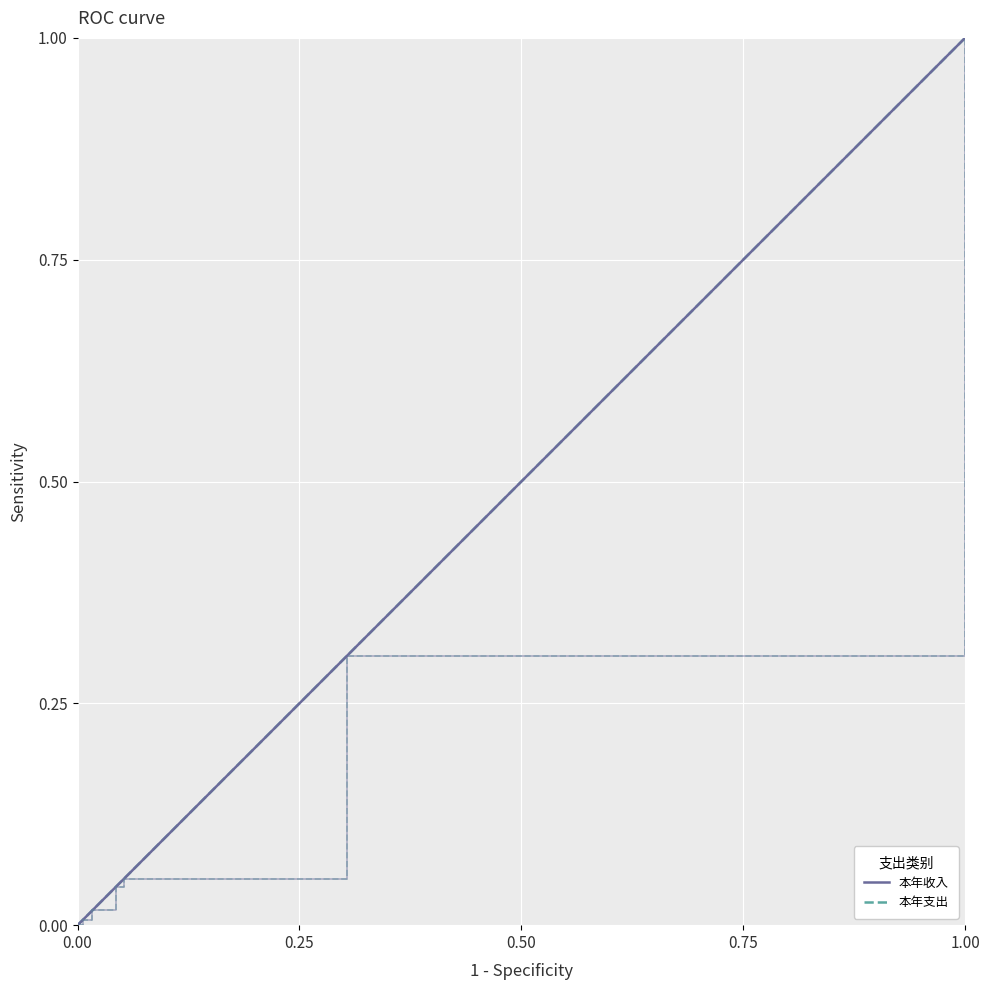

What is the label of the 4th point from the left?

0.75